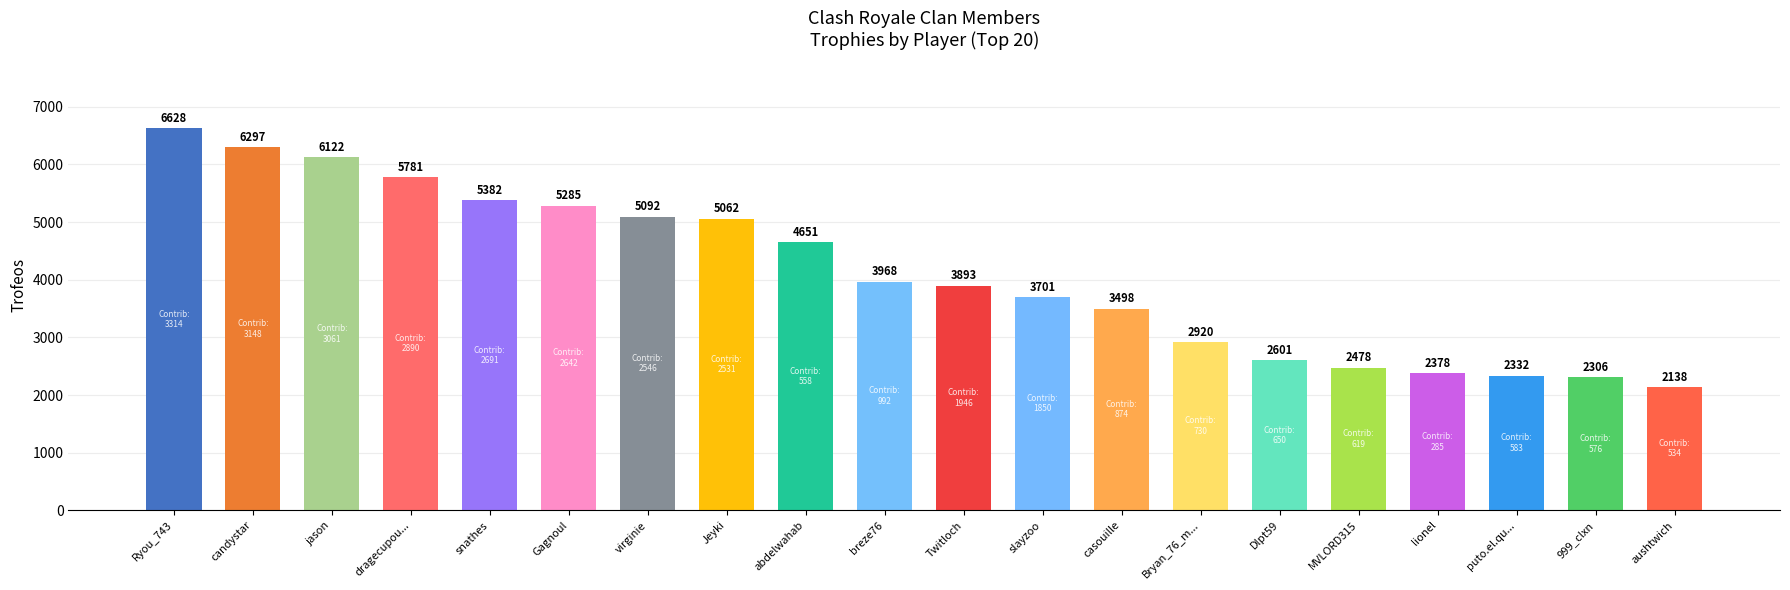

True or false: the data shows 5108 at Bryan_76_m....

False